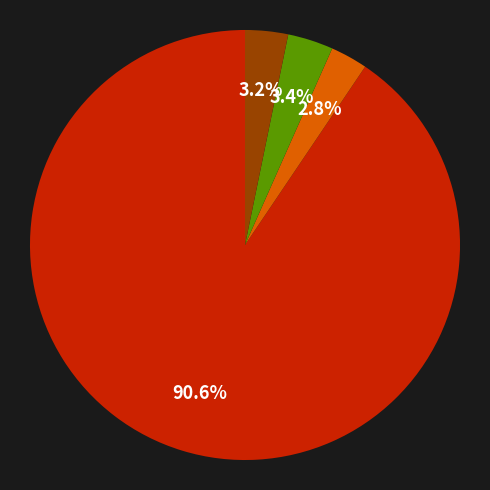

Is there a majority slice in this chart?

Yes